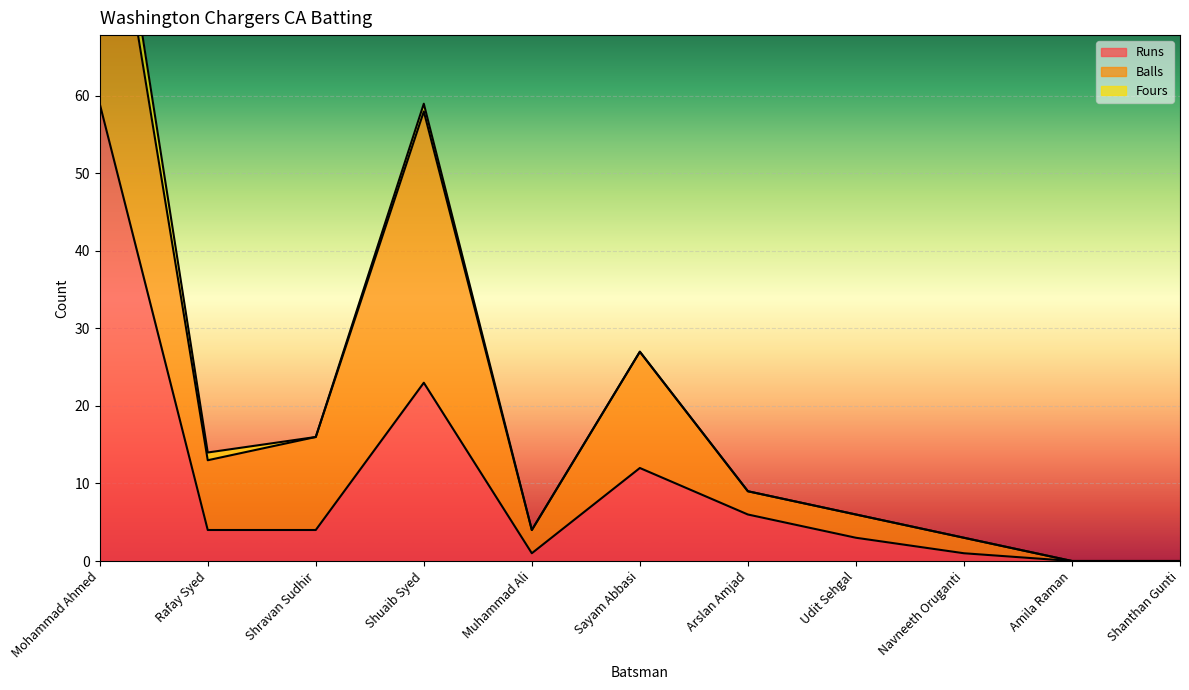

What is the label of the 11th point from the left?

Shanthan Gunti